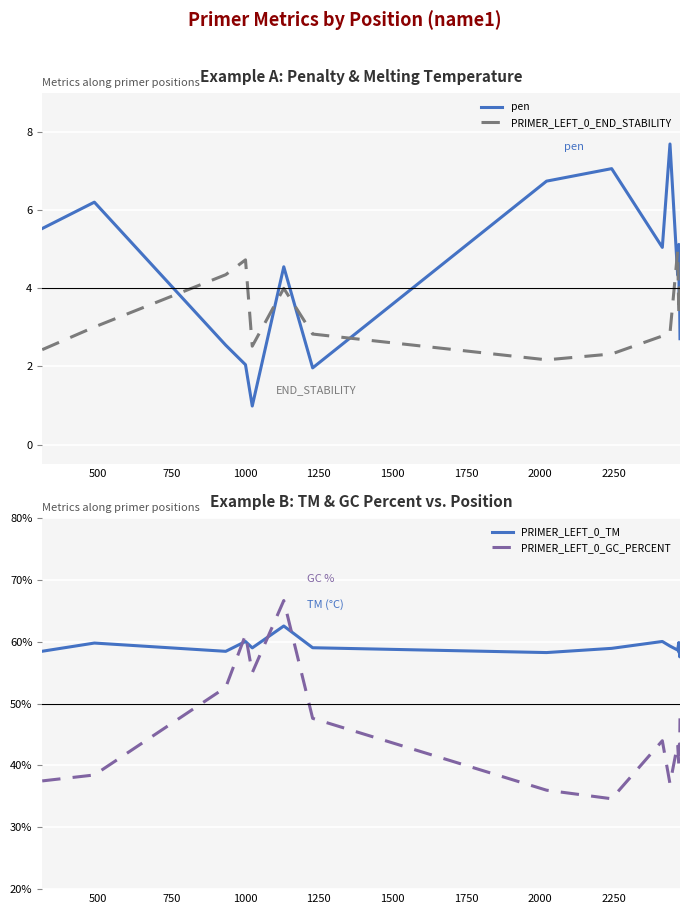

True or false: PRIMER_LEFT_0_TM and pen intersect in this chart.

False